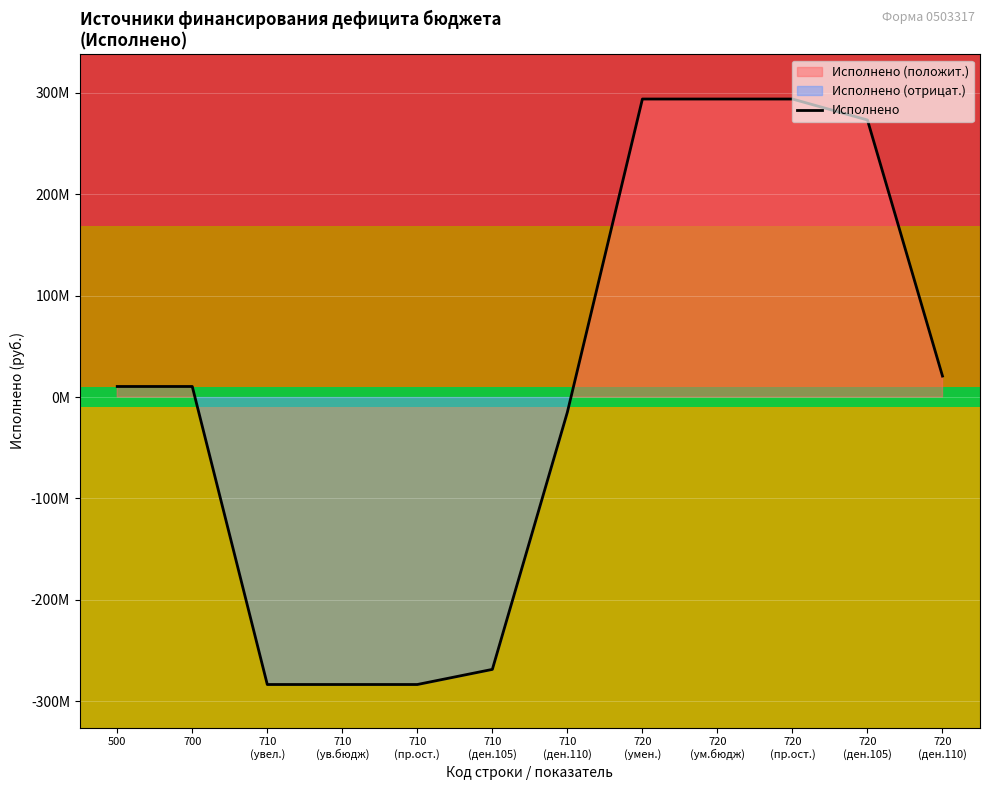

How many data points are less than 10405179?

5